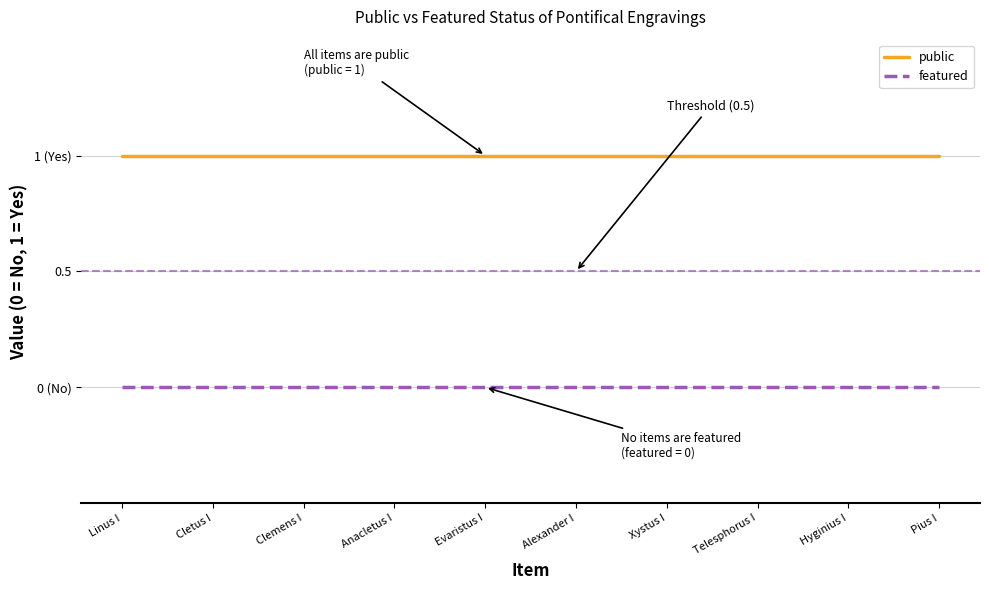

Reading left to right, list all the values displayed in this chart.

public: Linus I=1	Cletus I=1	Clemens I=1	Anacletus I=1	Evaristus I=1	Alexander I=1	Xystus I=1	Telesphorus I=1	Hyginius I=1	Pius I=1
featured: Linus I=0	Cletus I=0	Clemens I=0	Anacletus I=0	Evaristus I=0	Alexander I=0	Xystus I=0	Telesphorus I=0	Hyginius I=0	Pius I=0